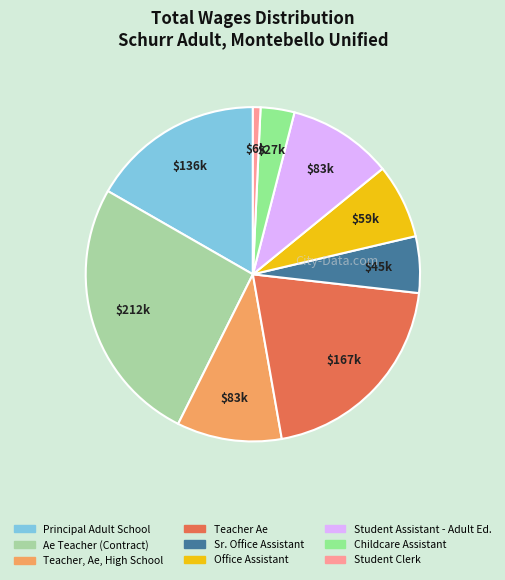

What is the smallest slice in the pie chart?

Student Clerk